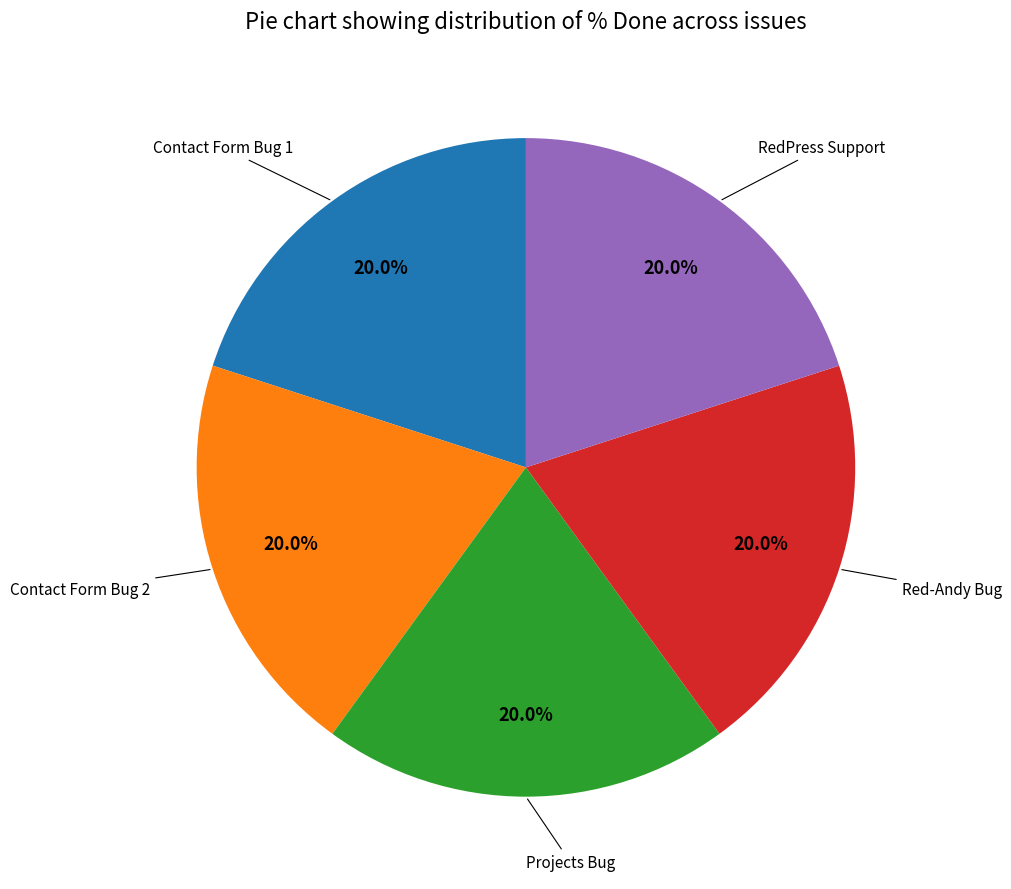

Is there any slice that represents more than half of the pie?

No